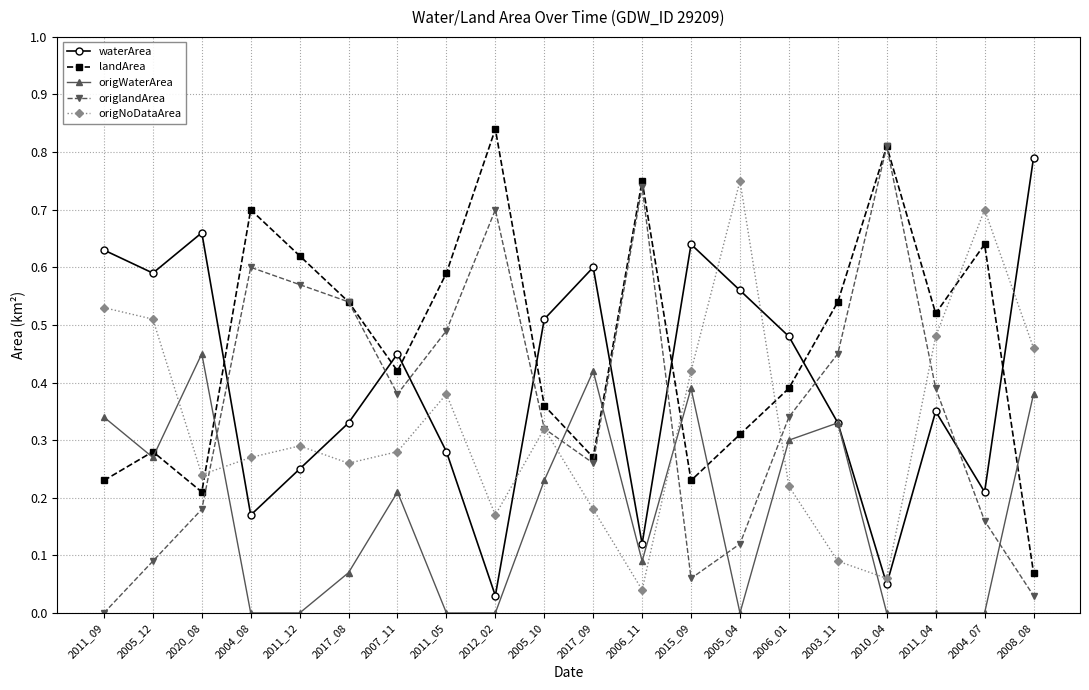

In origNoDataArea, how many points are higher than both neighbors (excluding endpoints)?

5